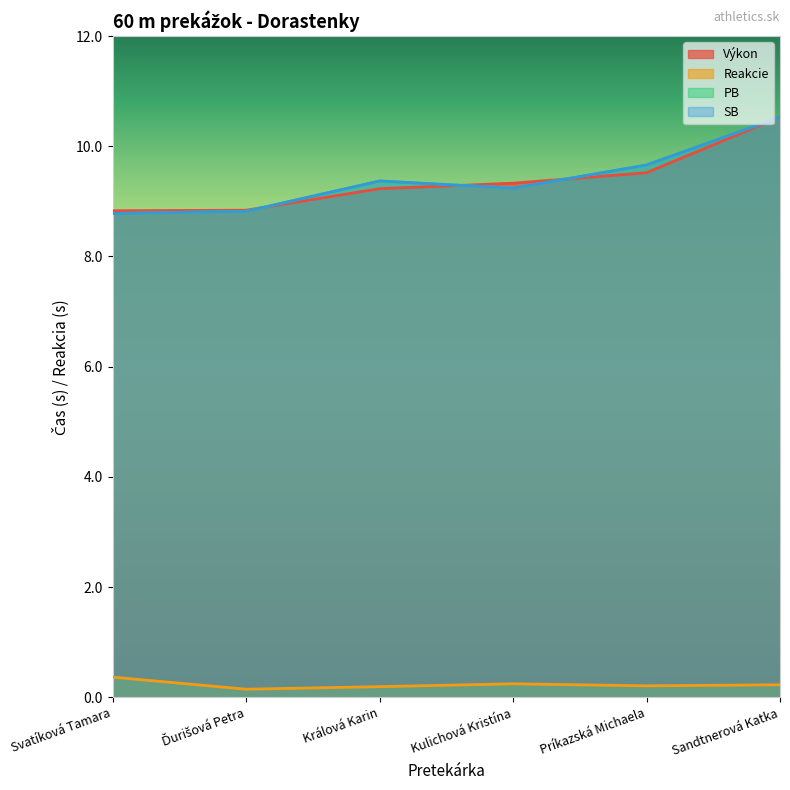

Where does the Výkon series first go above 9?

Králová Karin